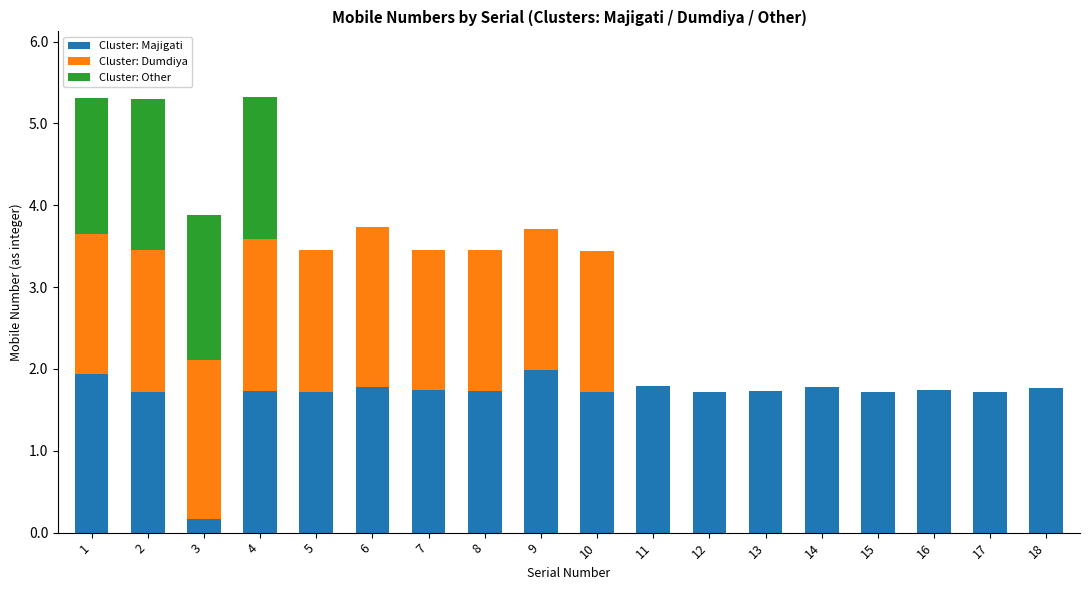

What is the maximum value for Cluster: Majigati?

2.0